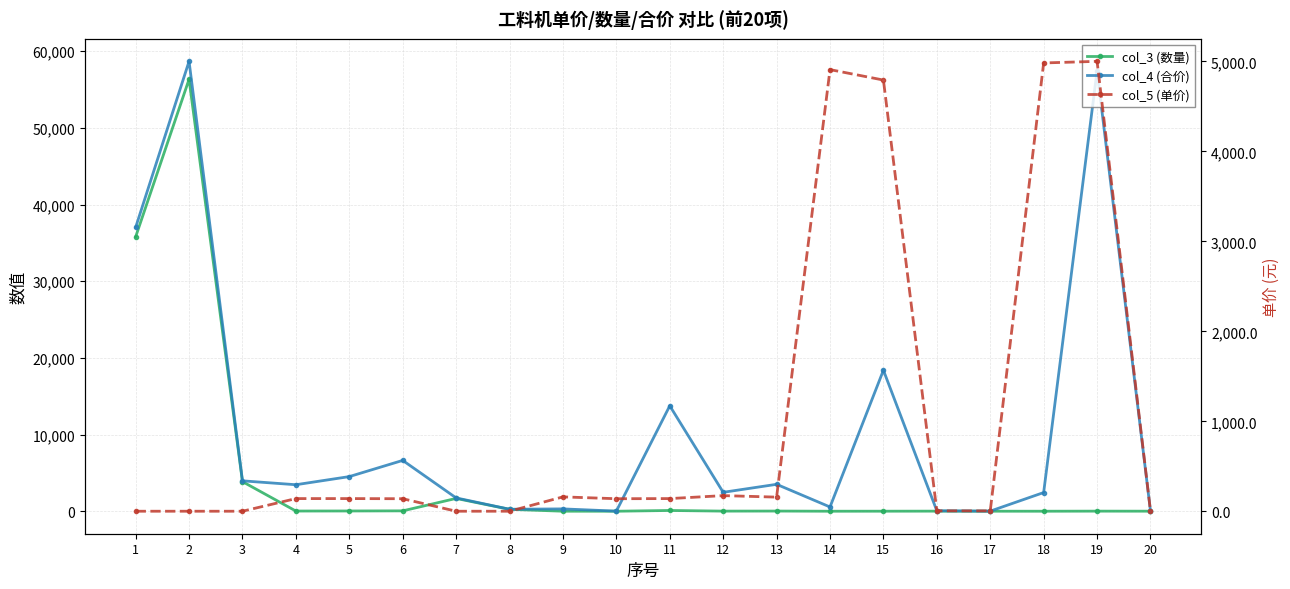

Is the value of col_5 (单价) at 2 greater than the value of col_4 (合价) at 11?

No